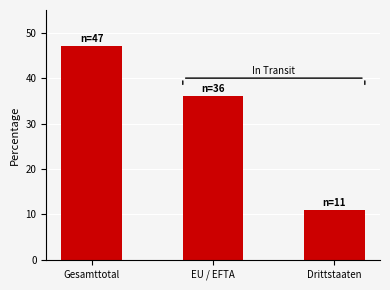

What is the label of the 1st bar from the left?

Gesamttotal